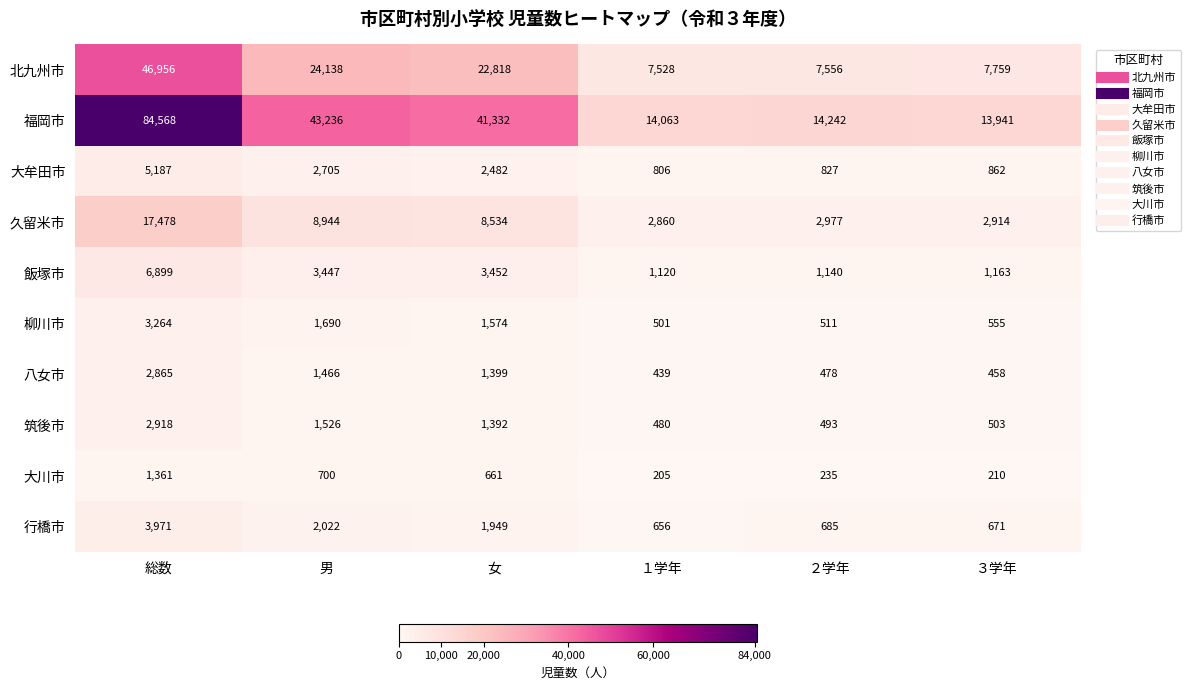

What is the spread (max minus min) of values at 総数?

83207